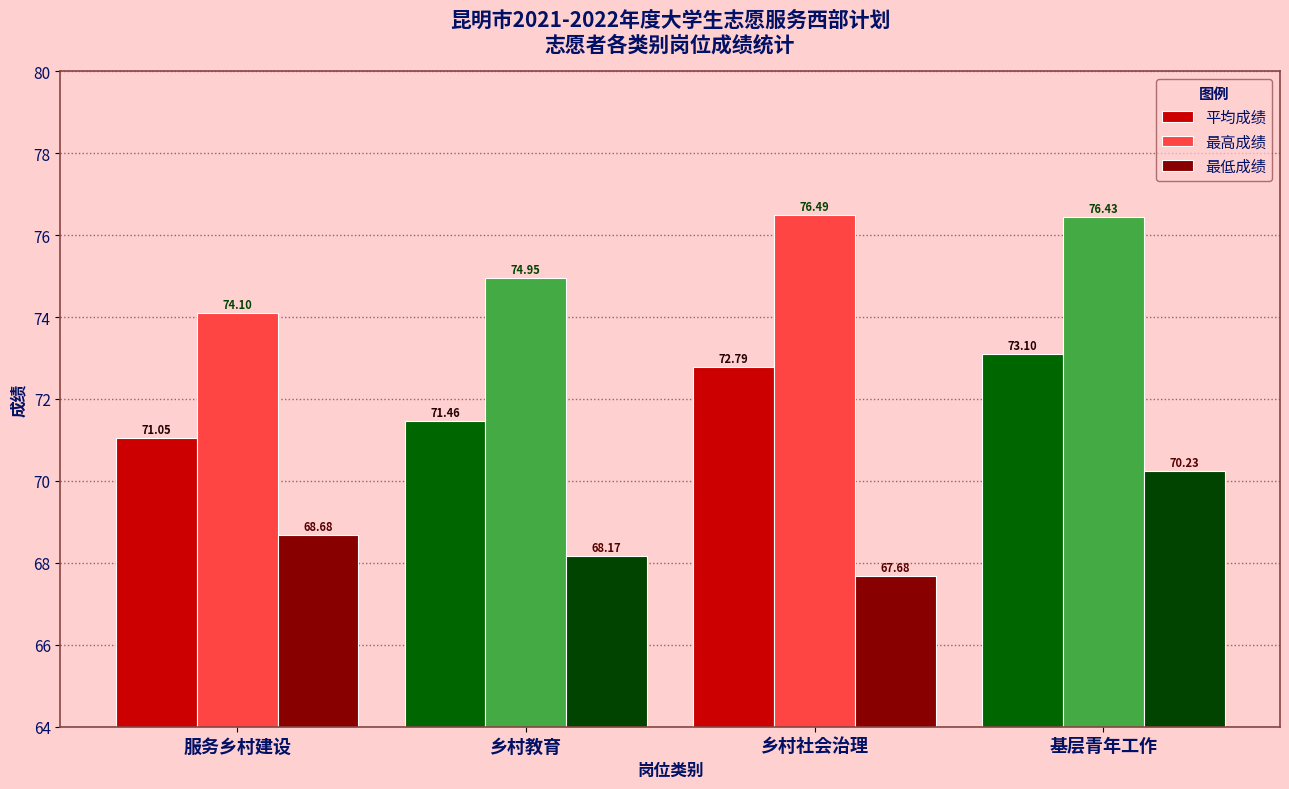

What is the difference between the 最高成绩 values at 乡村社会治理 and 基层青年工作?

0.1